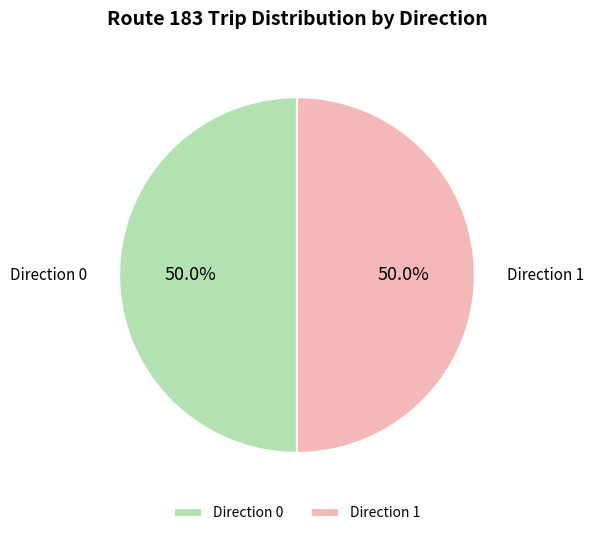

What percentage is NOT represented by Direction 0?

50.0%